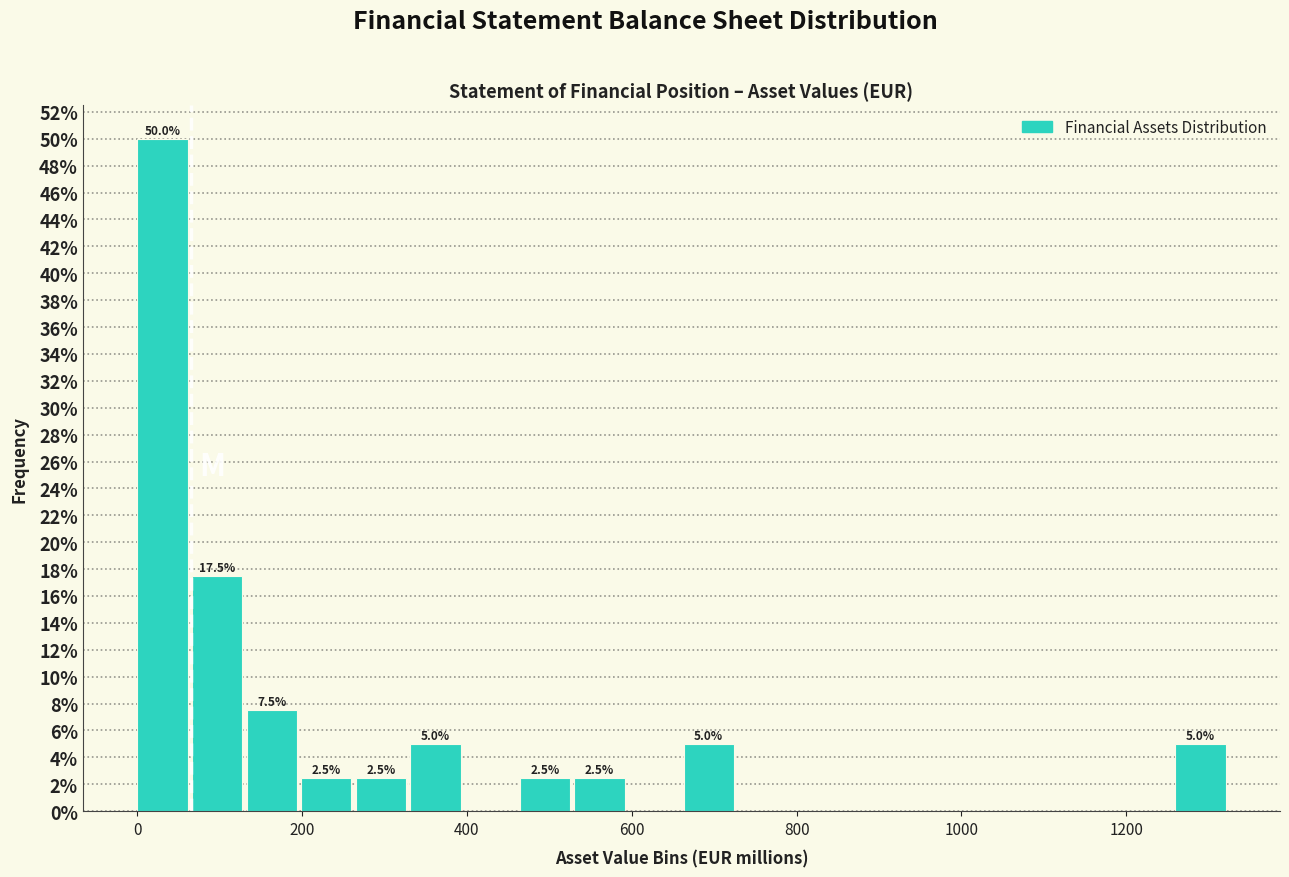

Read against the x-axis, roughly where is the centre of the tallest bar?

40